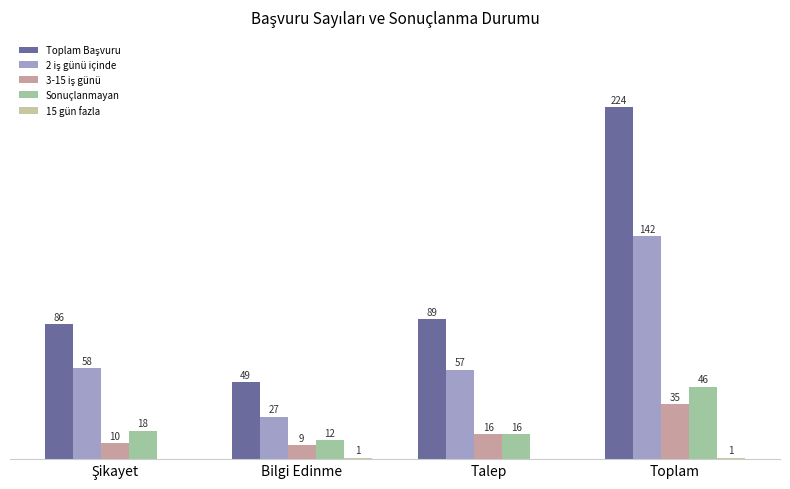

At which category is the sum across all series the highest?

Toplam